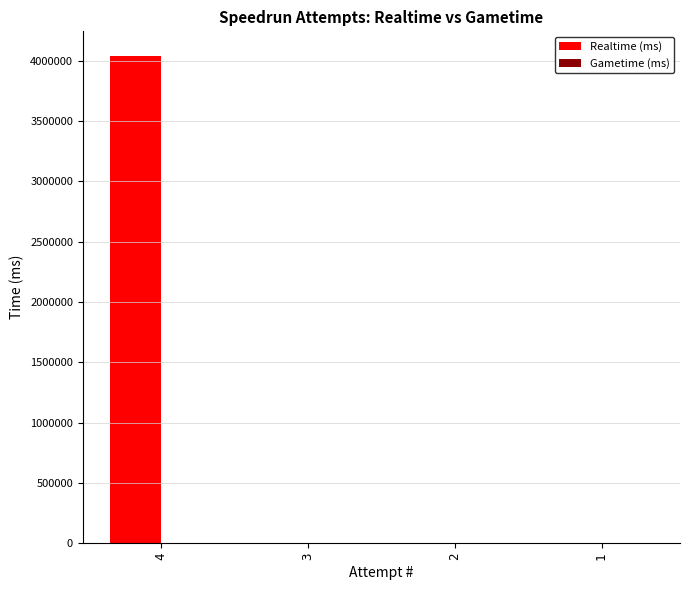

Is it true that the value at 3 is 0?

True